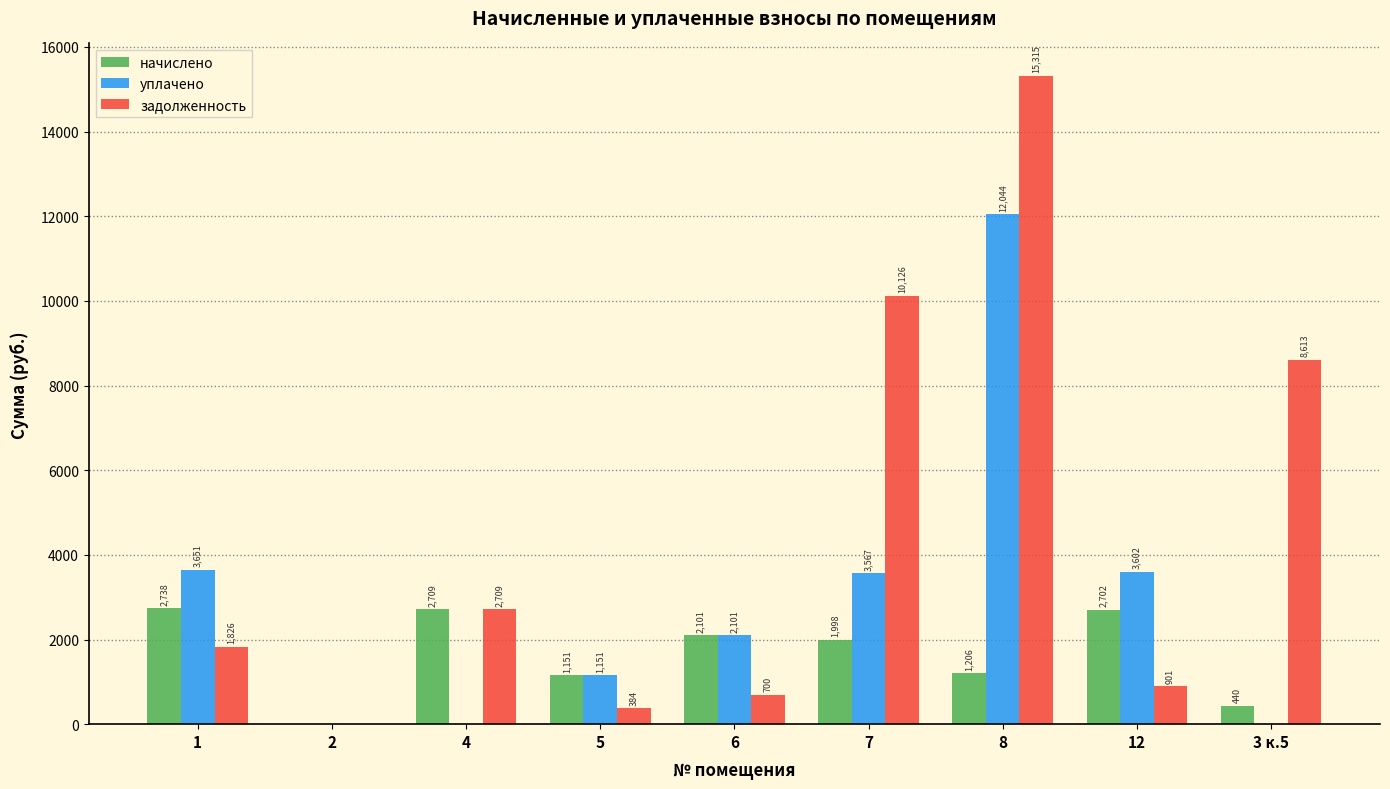

Read the начислено value at 8.

1206.1